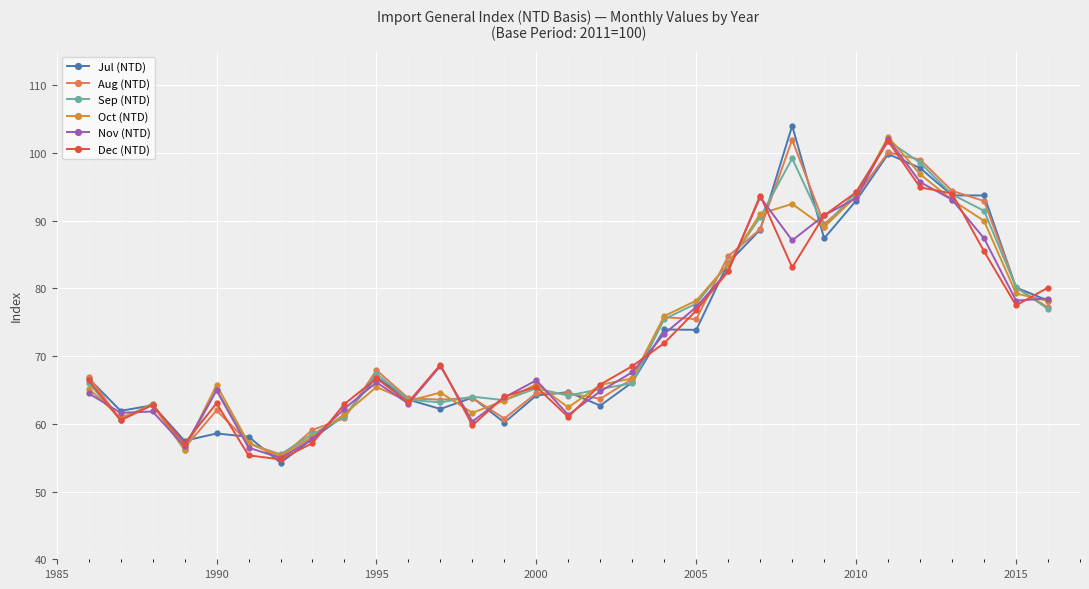

What is the maximum value for Aug (NTD)?

102.0